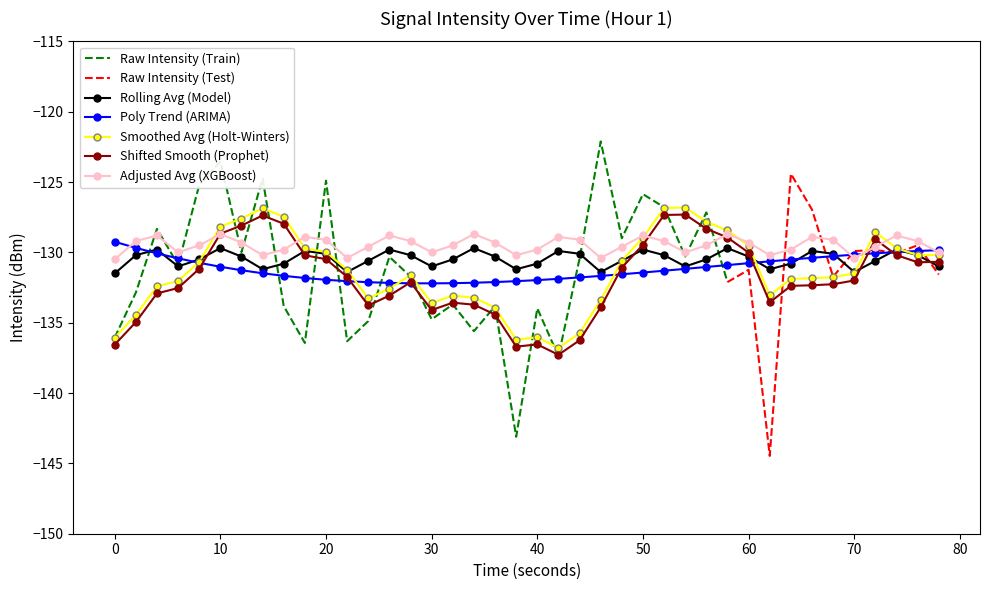

What is the minimum value for Adjusted Avg (XGBoost)?

-130.5